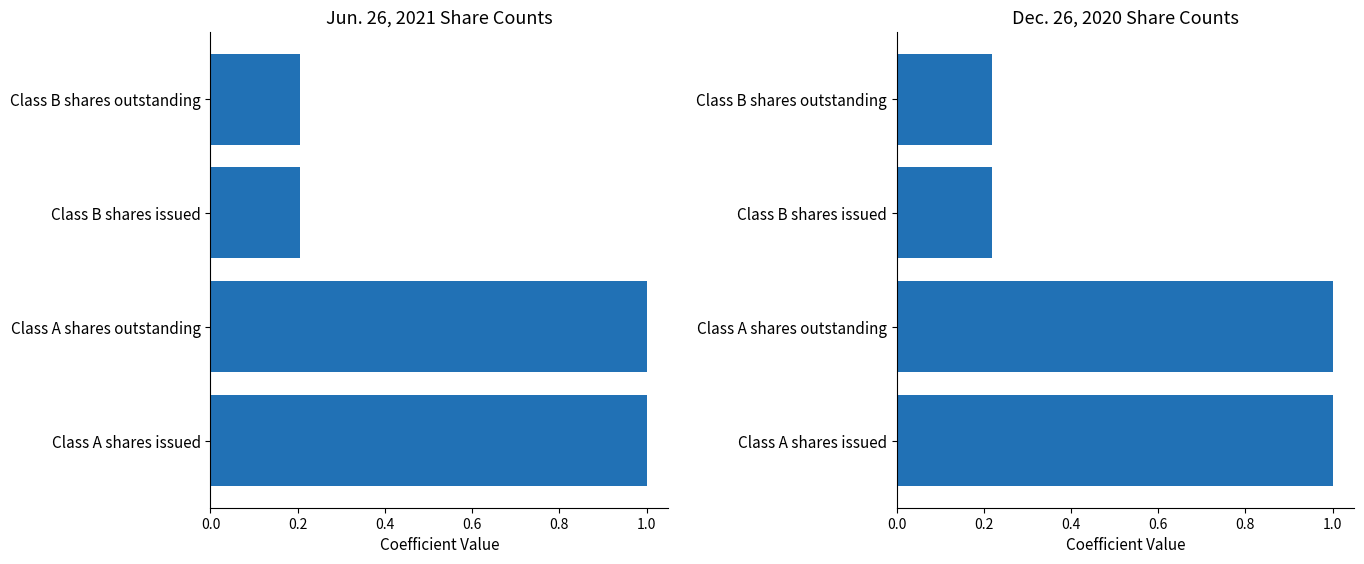

What is the value of the Jun. 26, 2021 bar at the 4th from the left?

0.2